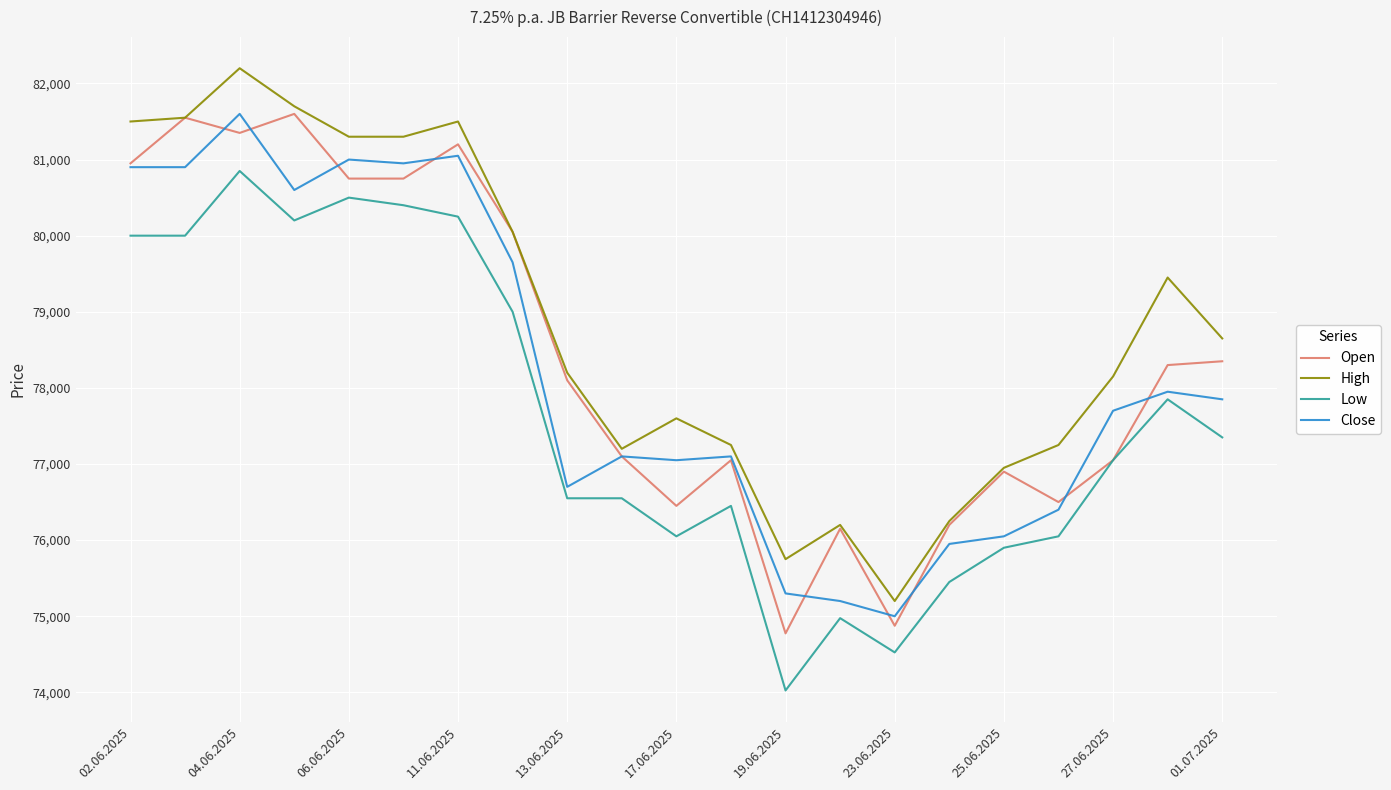

True or false: High and Low cross at least once.

False